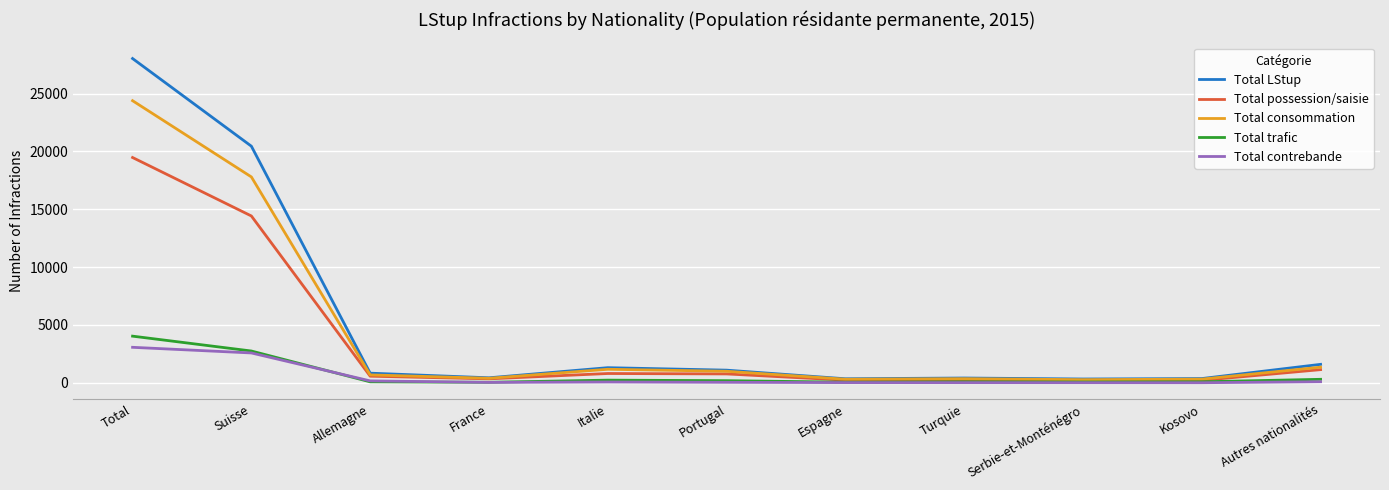

The value of Total consommation at Portugal is 995. True or false?

True